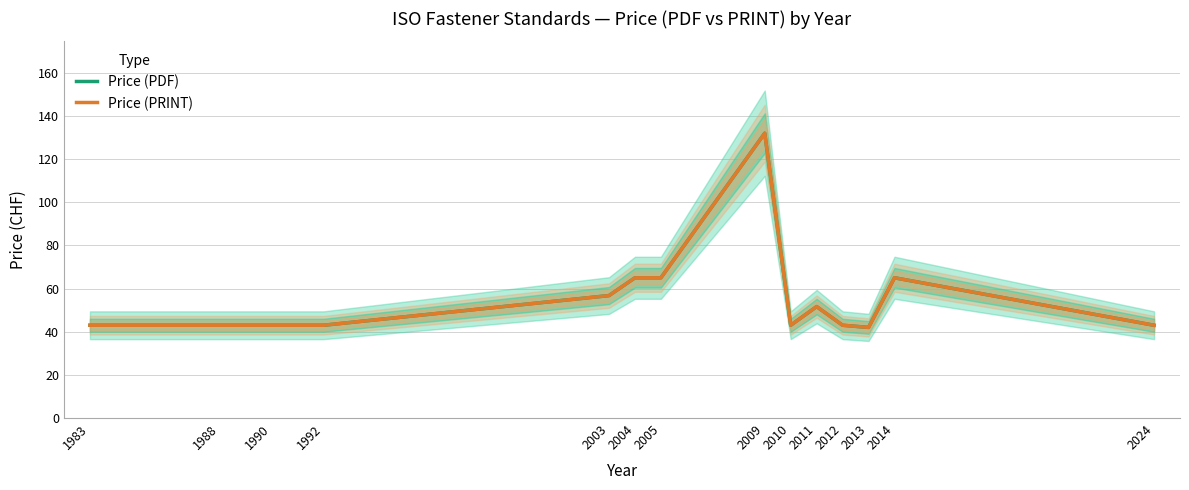

What is the difference between the maximum and second lowest values in the Price (PRINT) series?

89.0